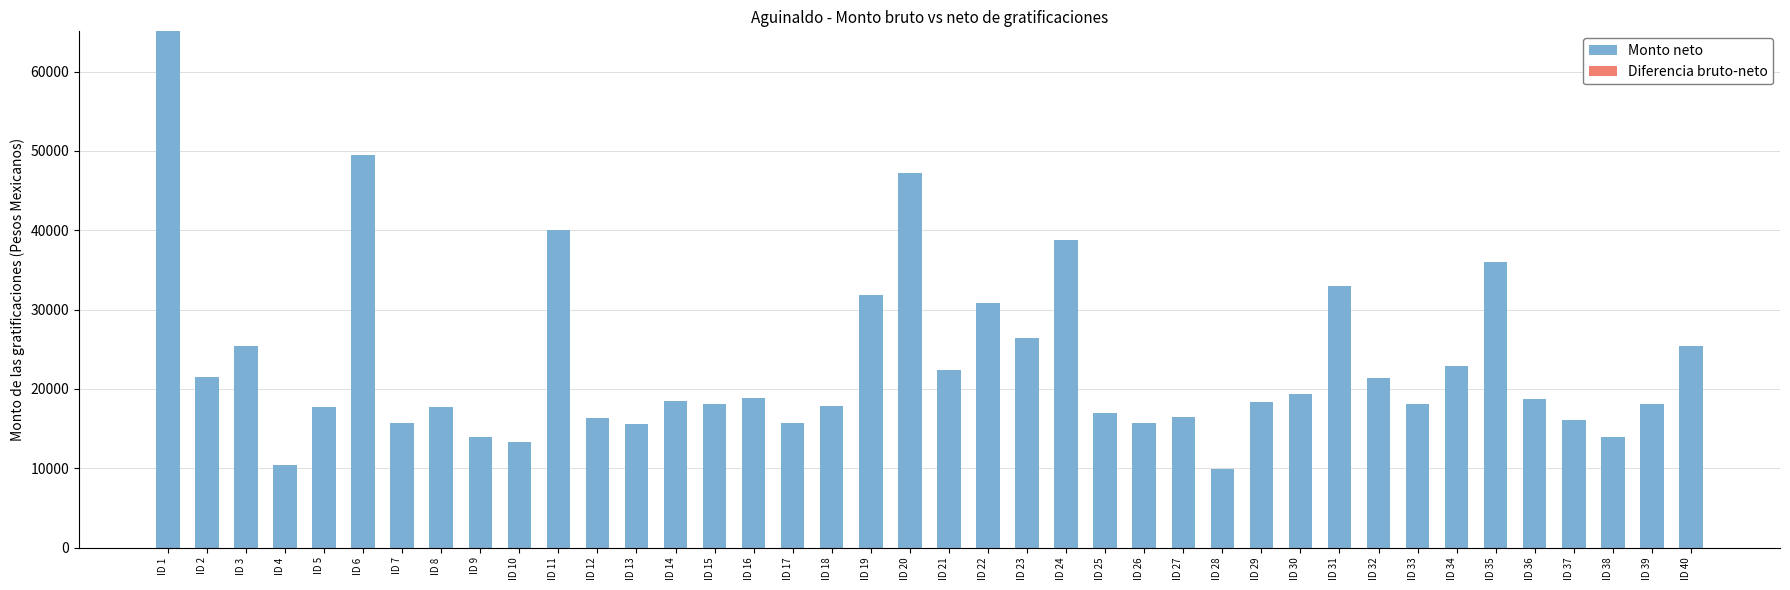

What is the value of the 9th bar from the left?

13979.1